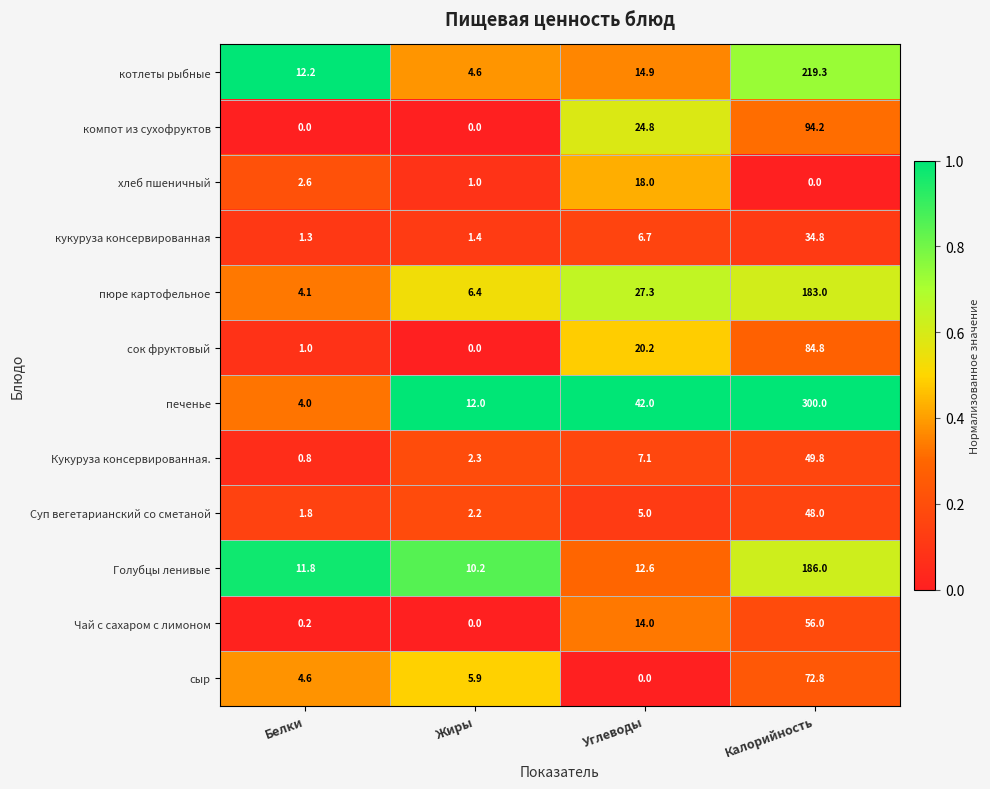

Which series changed the most between Жиры and Калорийность?

печенье